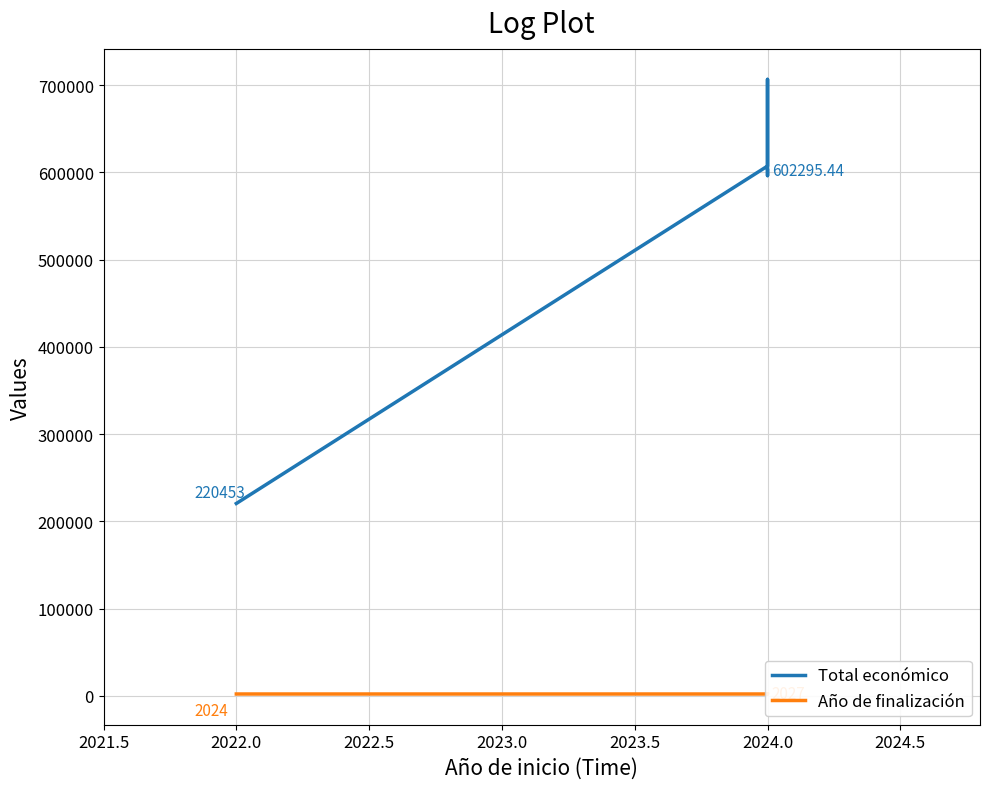

Is this an area chart (filled region under the line)?

No